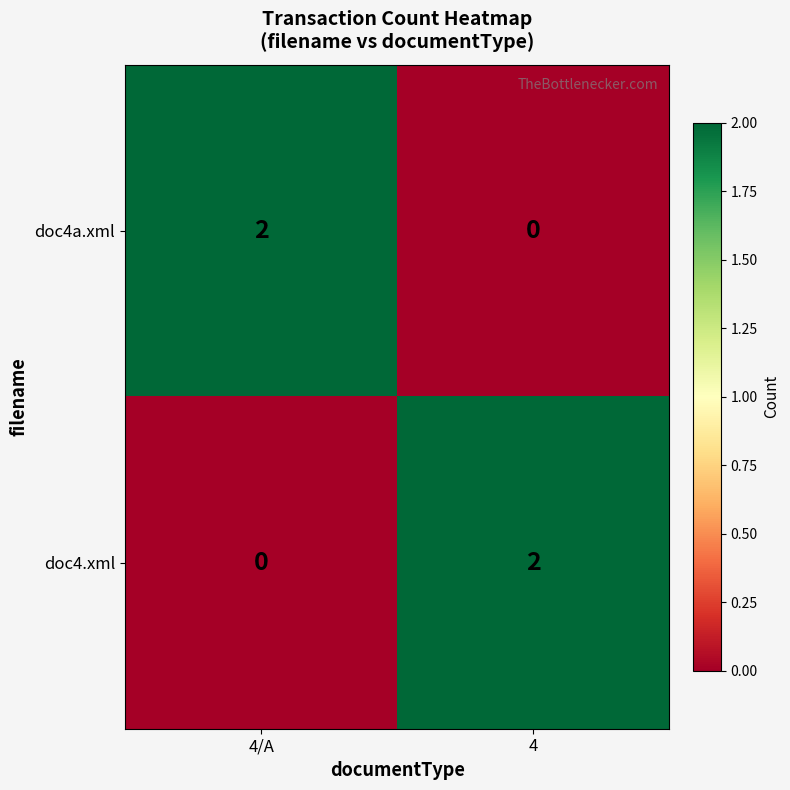

What is the total value across all series at 4/A?

2